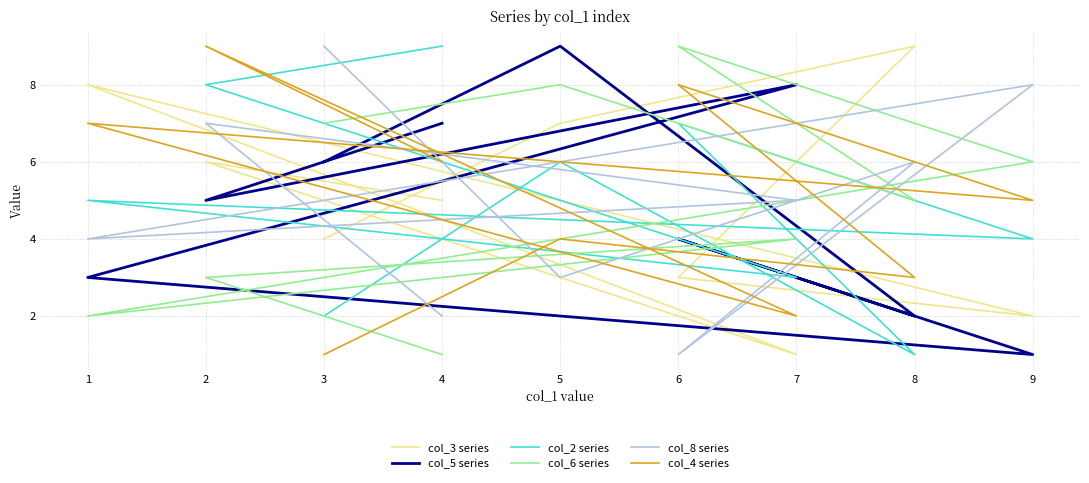

What are all the series names shown in the legend?

col_3 series, col_5 series, col_2 series, col_6 series, col_8 series, col_4 series